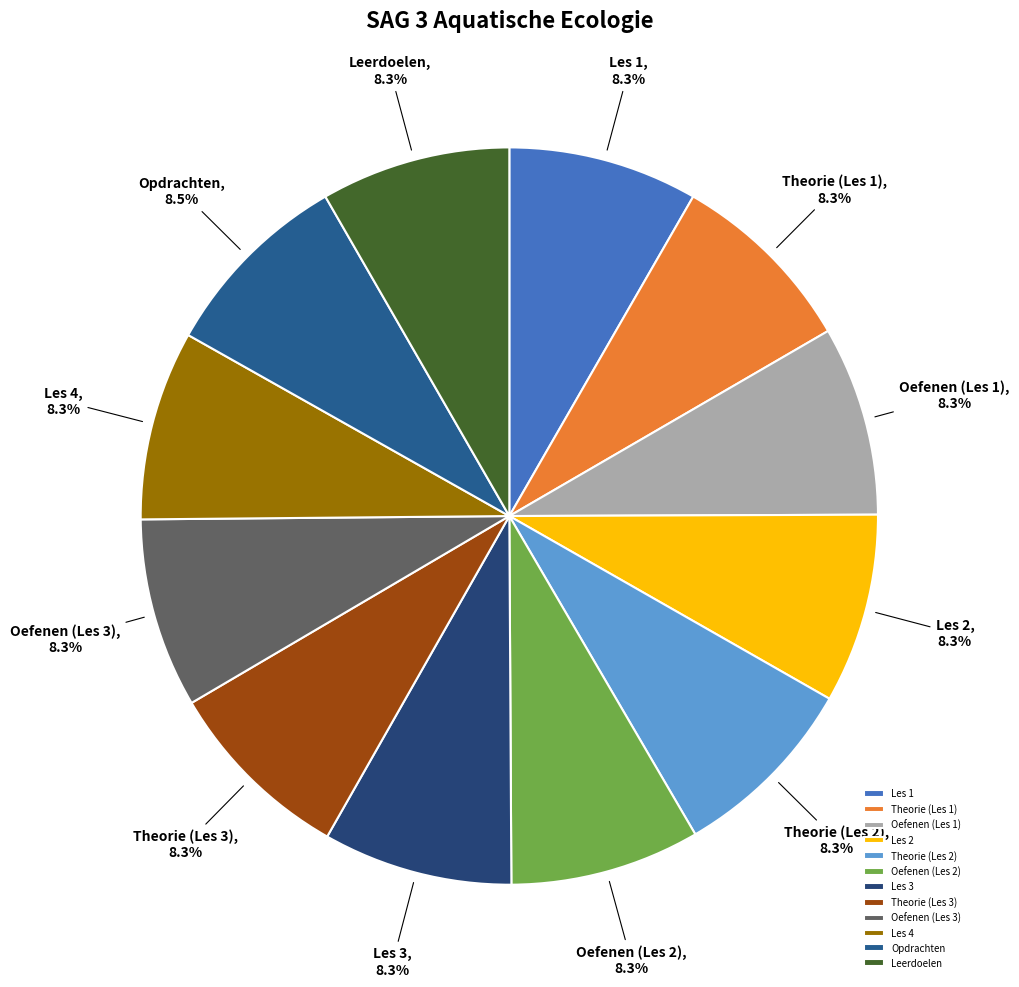

What percentage do Les 2 and Theorie (Les 2) together represent?

16.6%